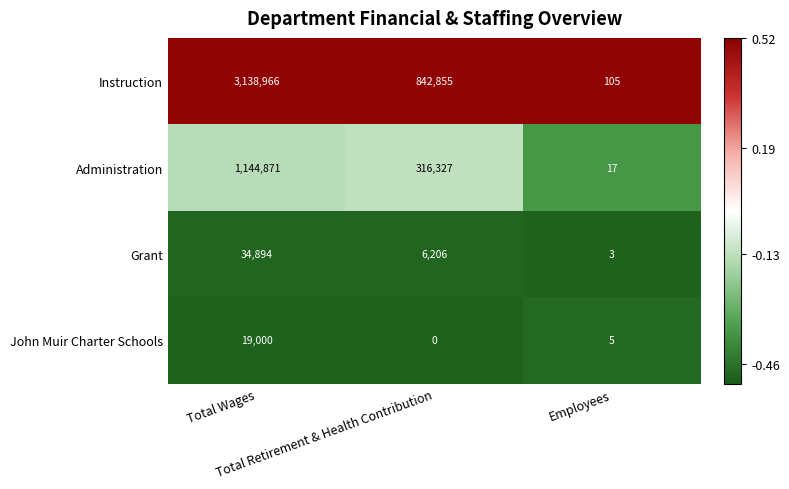

Which series changed the most between Total Retirement & Health Contribution and Employees?

Instruction